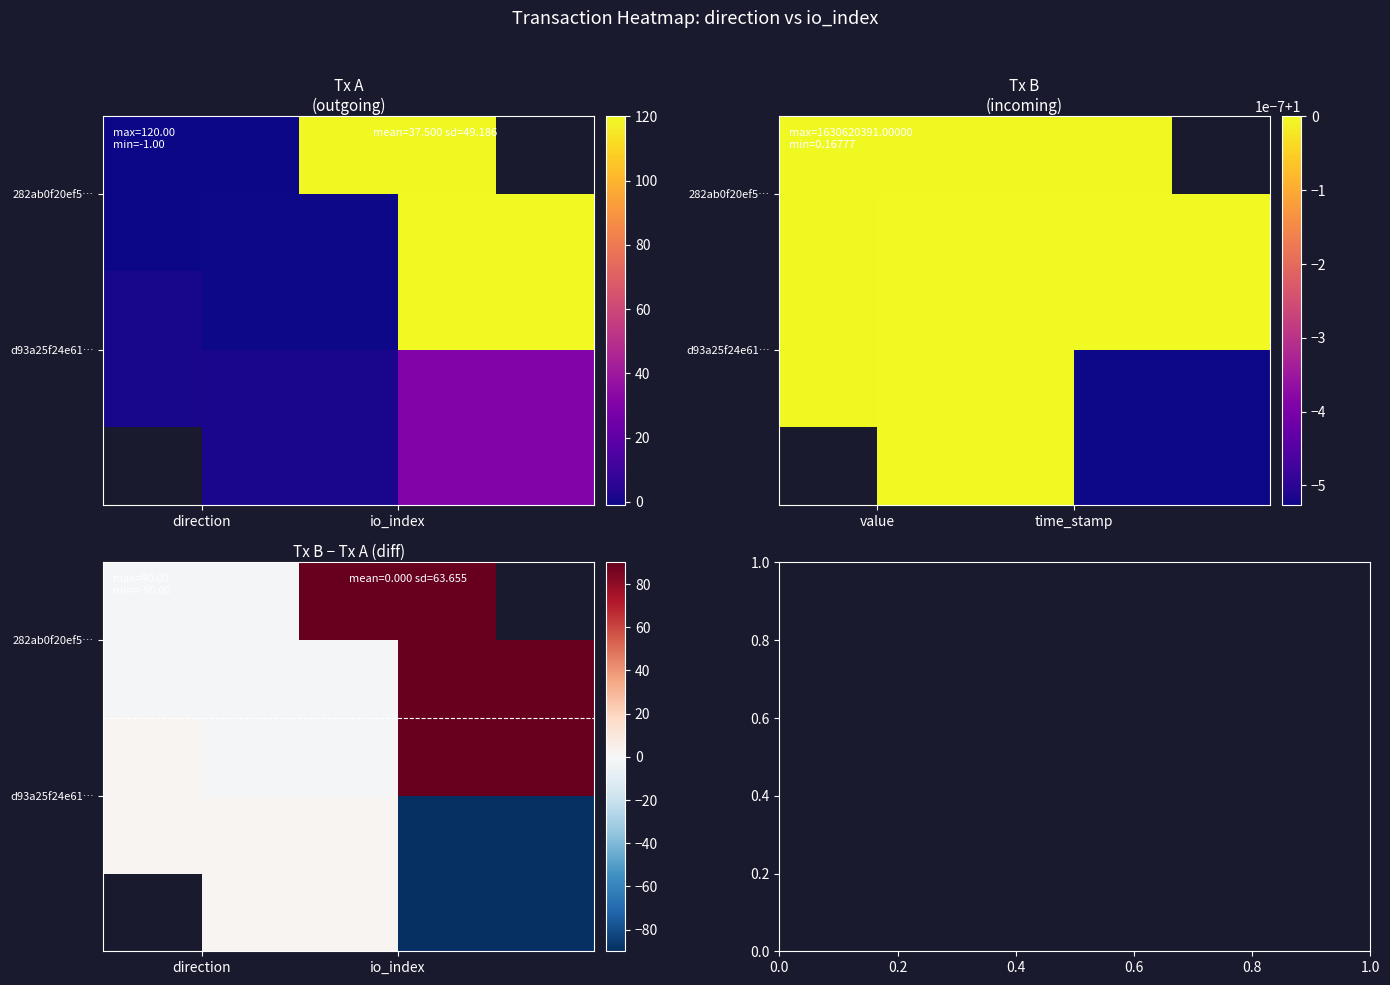

Rank the categories by 282ab0f20ef5… value from lowest to highest.

direction, io_index